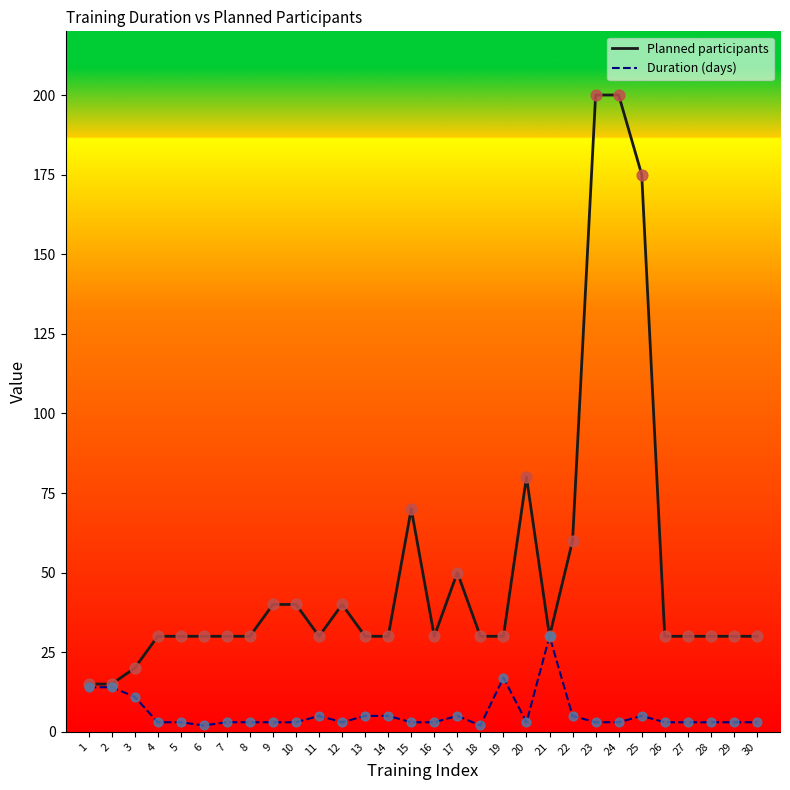

Which series has the widest spread of values?

Planned participants